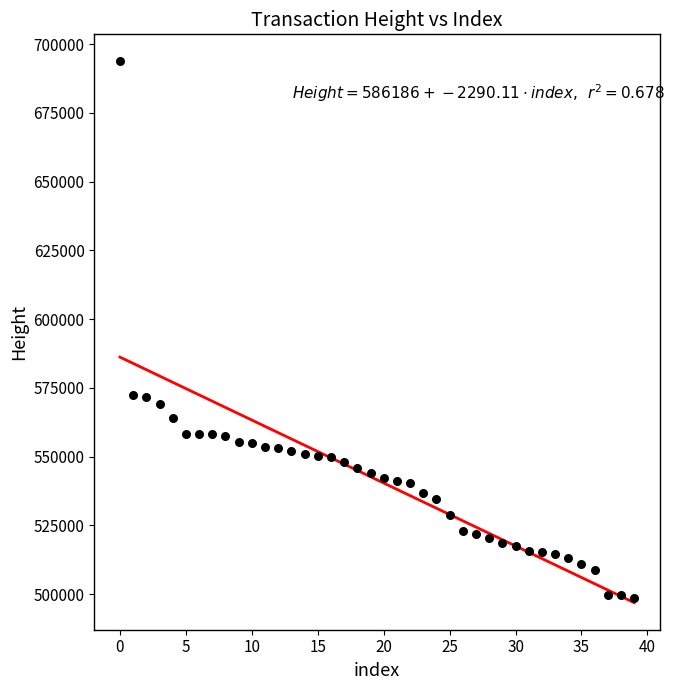

What is the range of Y values (max minus min)?

195219